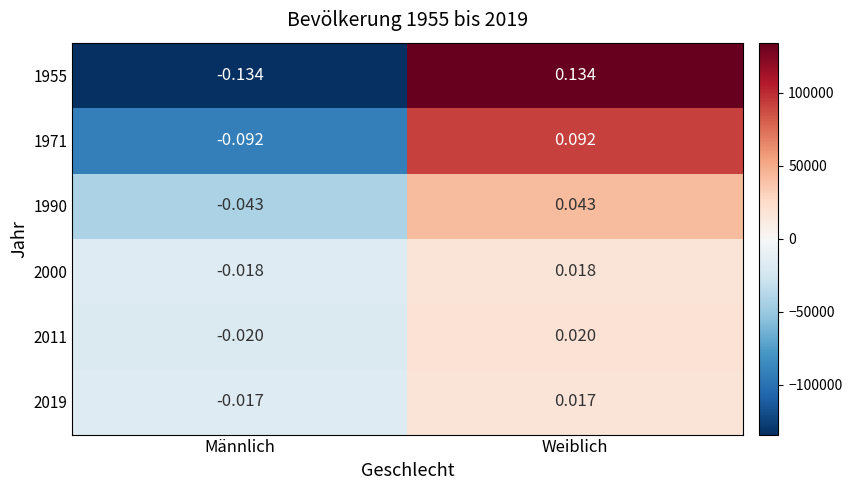

Is the value of 1990 at Weiblich greater than the value of 2019 at Weiblich?

Yes